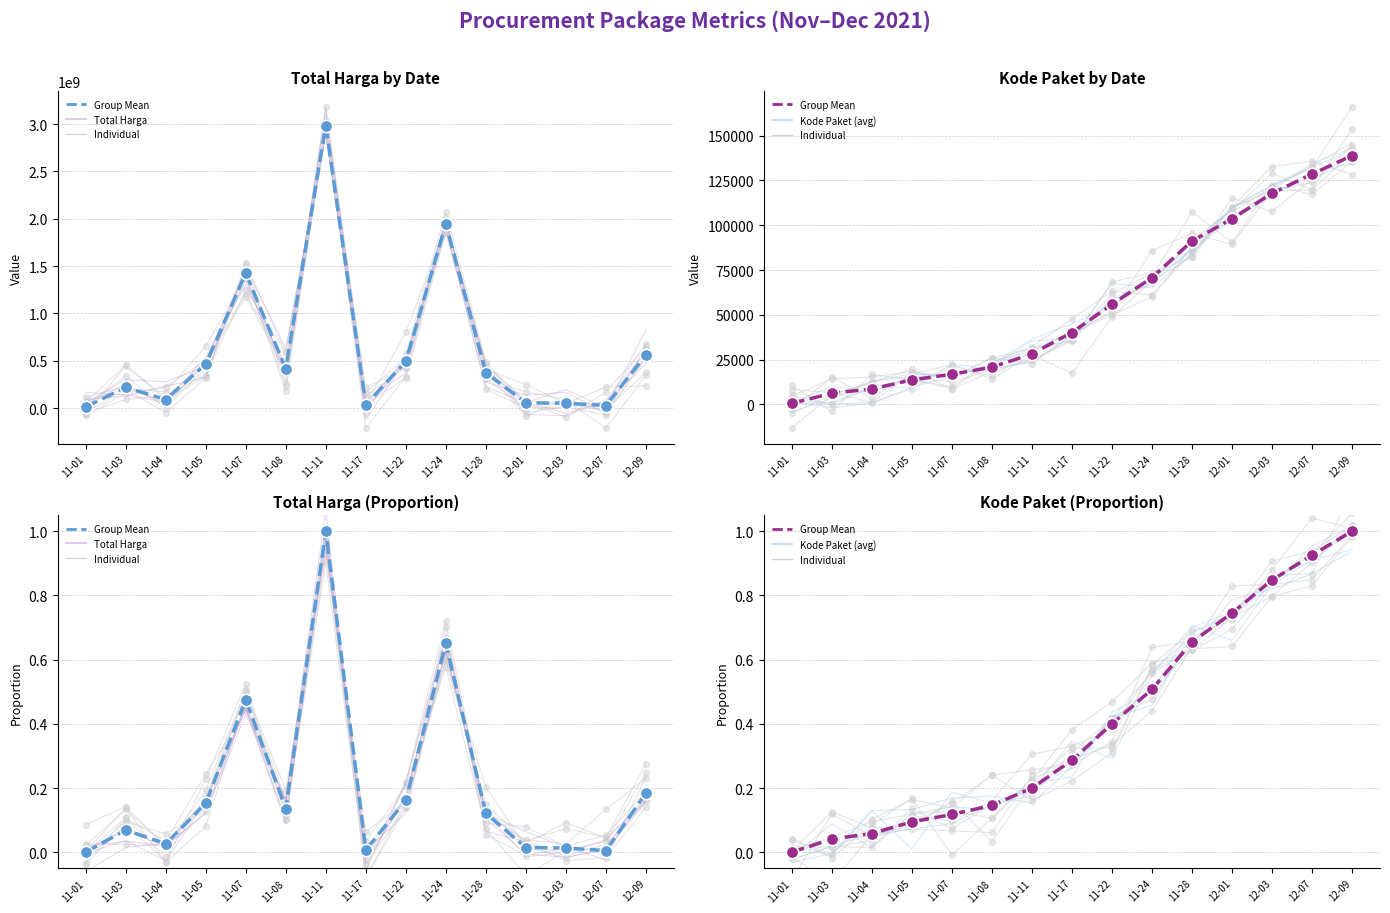

At which category is the sum across all series the highest?

12-09